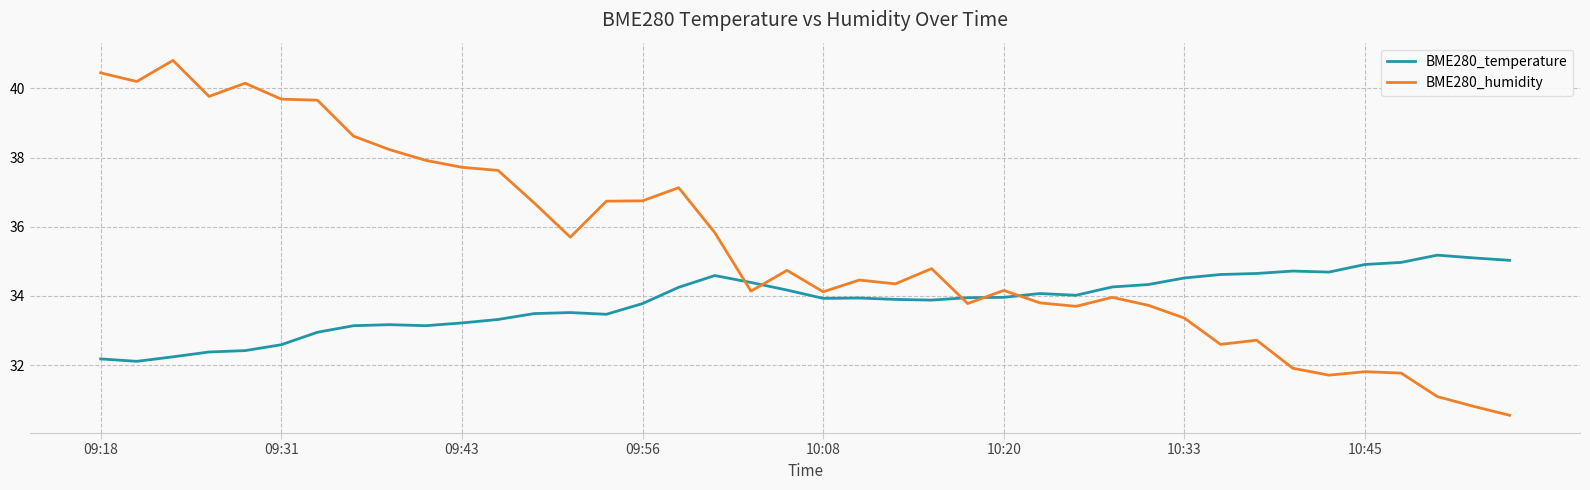

List the series in order of their peak value, lowest first.

BME280_temperature, BME280_humidity